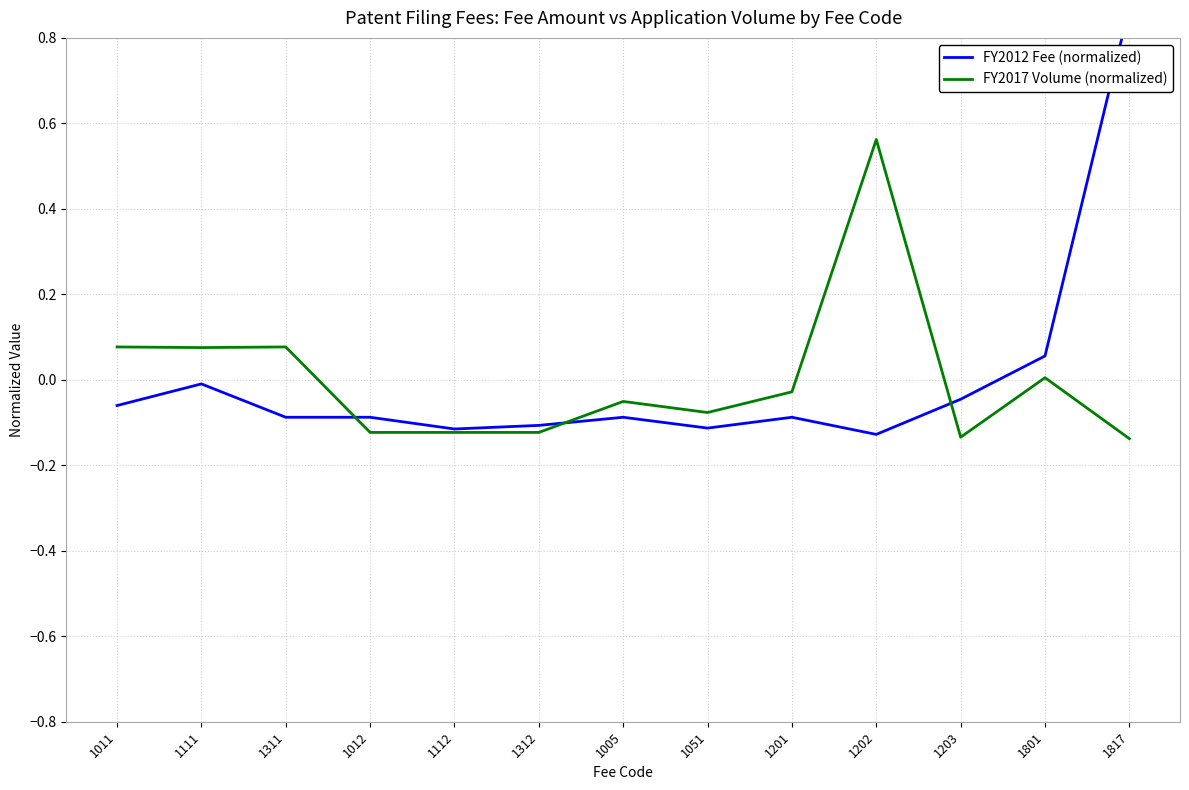

At which category is the sum across all series the highest?

1817